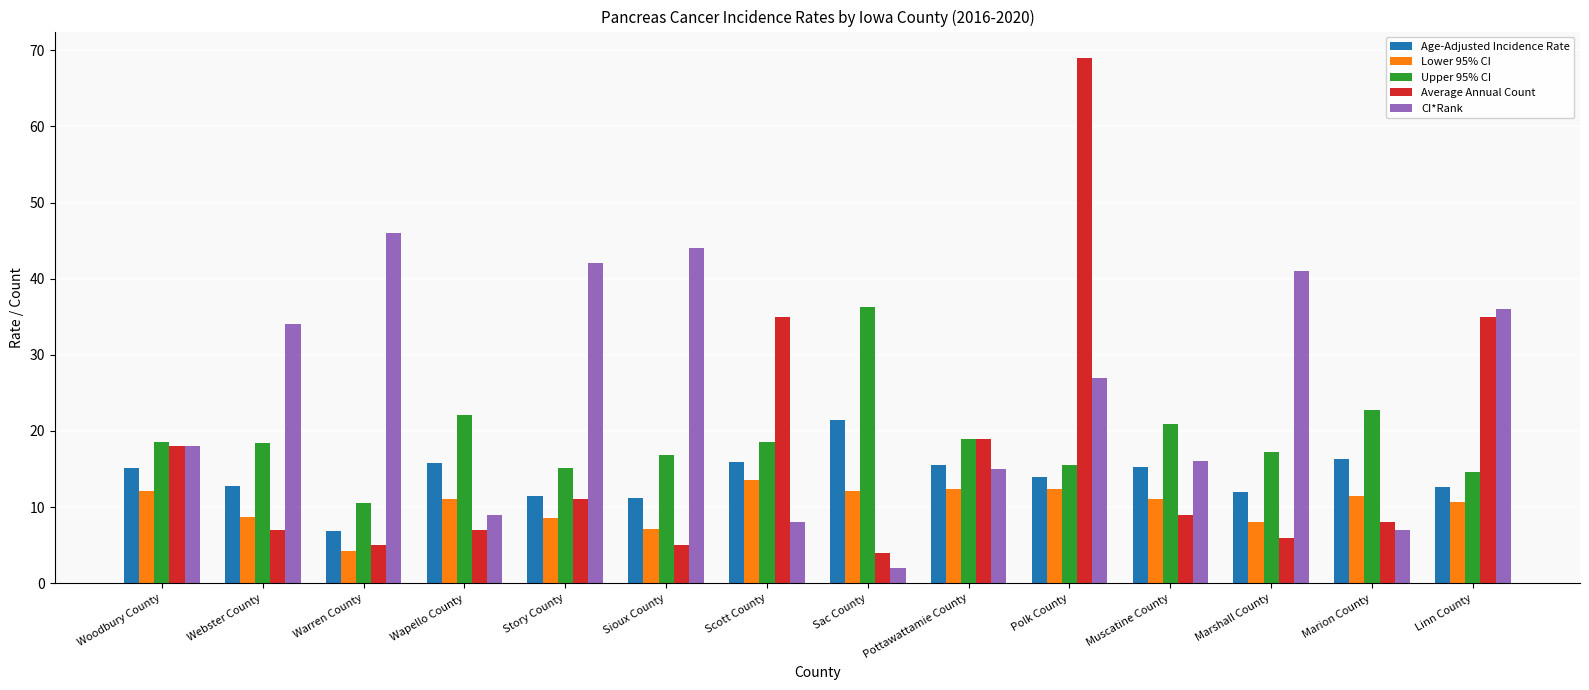

What position from the left is Wapello County?

4